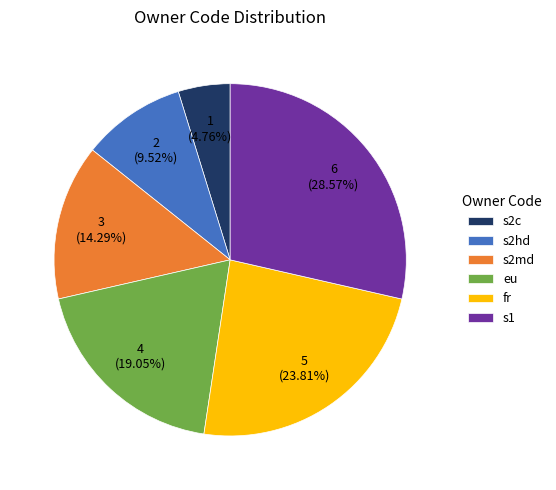

Does s2hd represent more than half of the total?

No